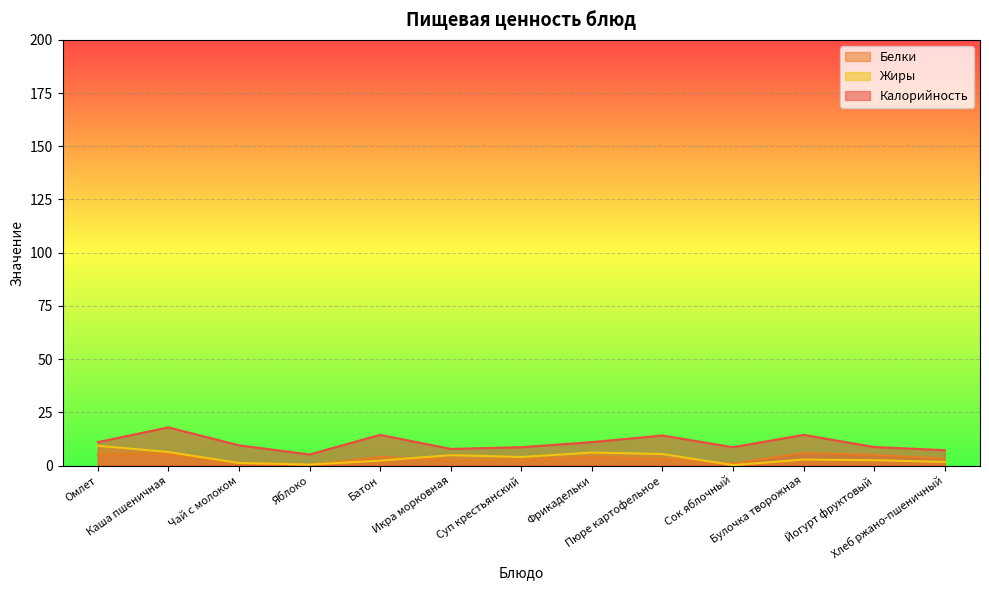

How many lines are shown in the chart?

3